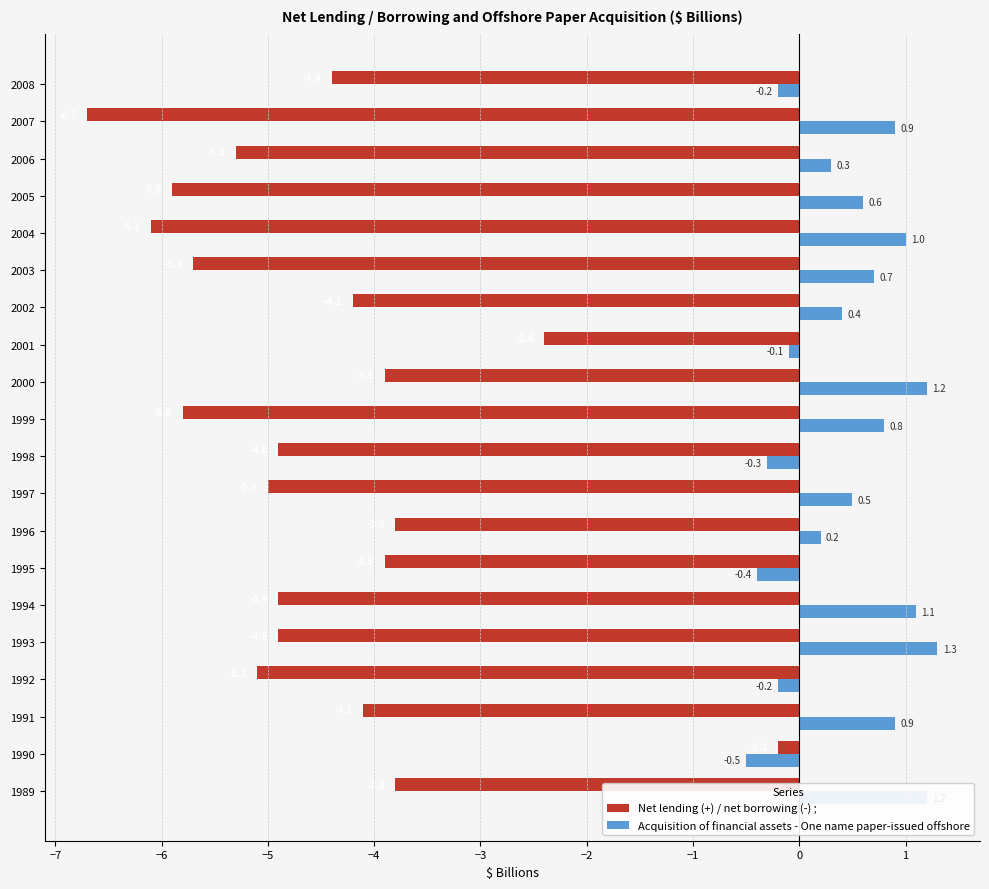

Which series has the widest spread of values?

Net lending (+) / net borrowing (-) ;